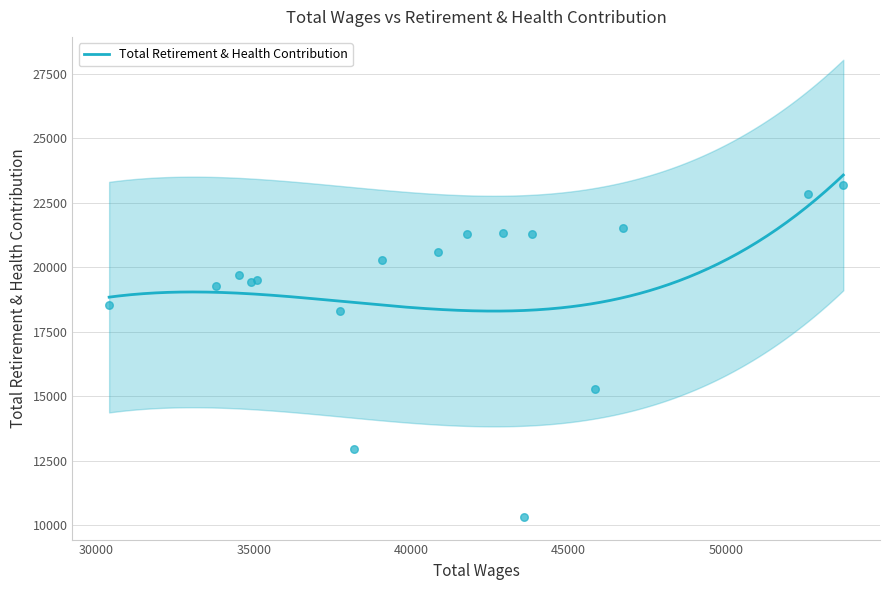

What is the change in value from 52611.0 to 46715.0?

-1316